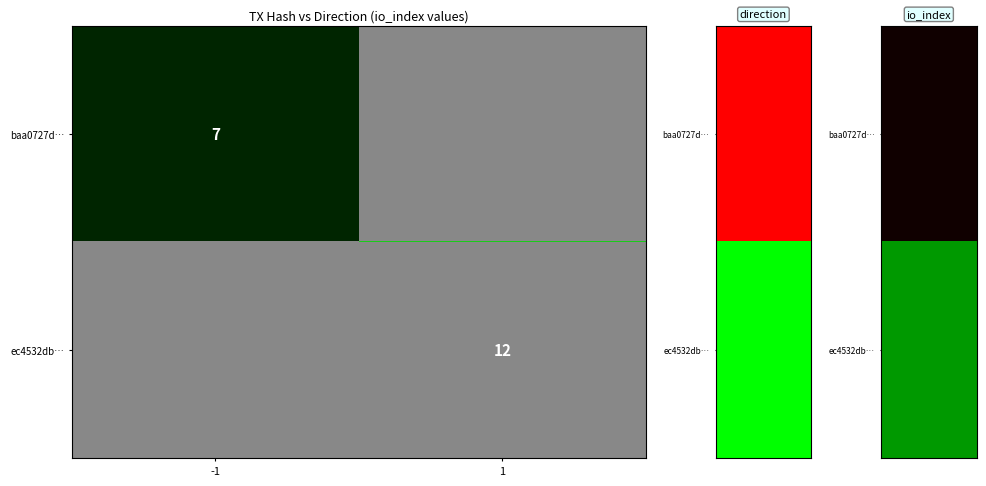

At which category does the chart reach its peak across all series?

1